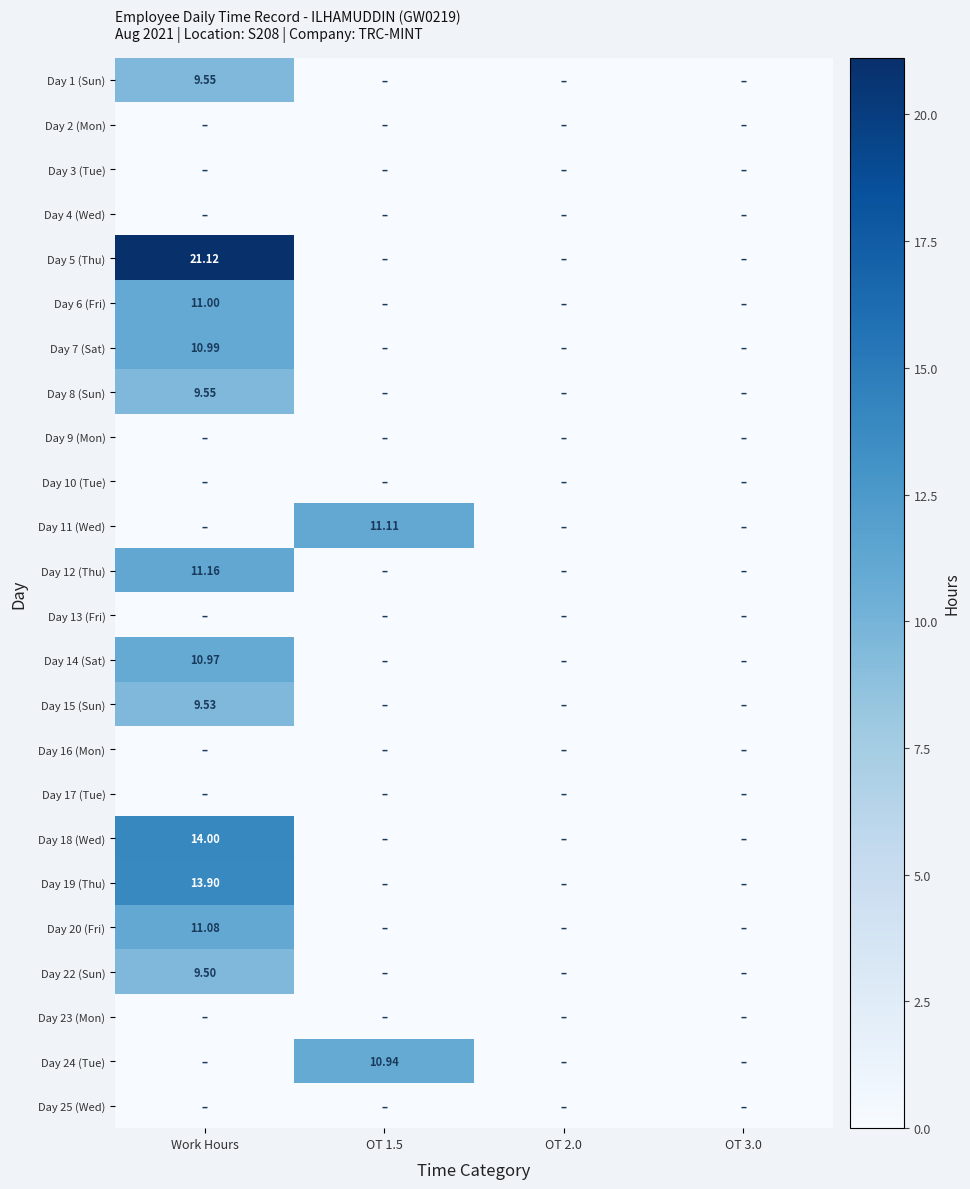

What is the greatest value displayed?

21.1